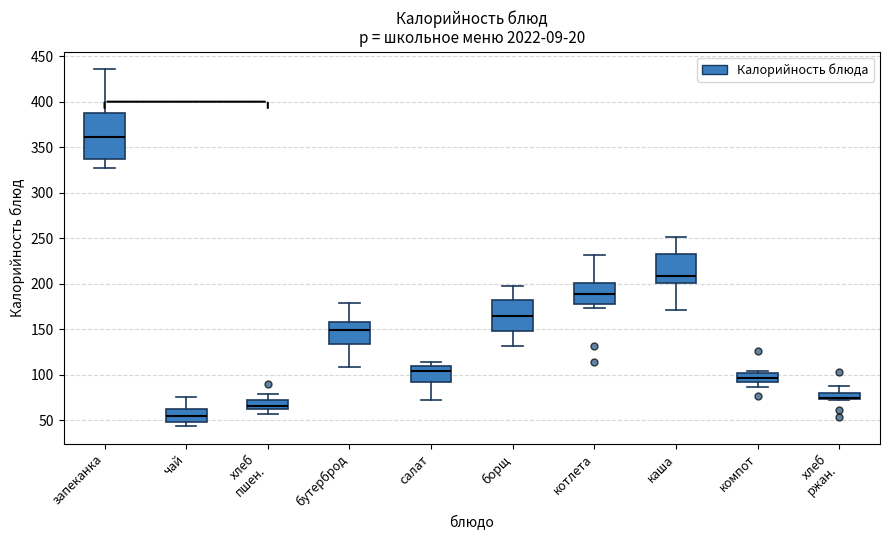

Which box is the tallest, from its lower edge to its upper edge?

запеканка